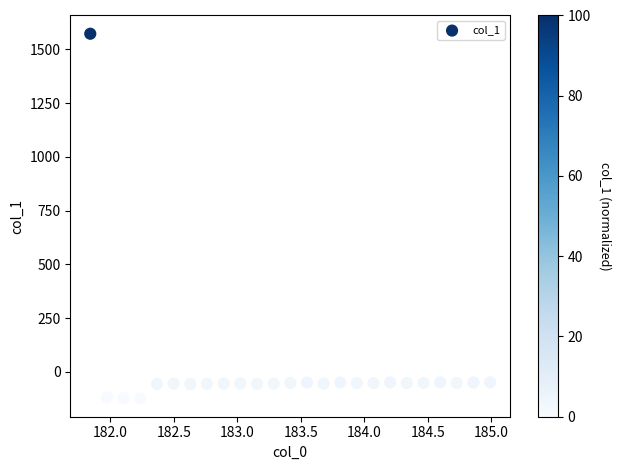

What is the range of Y values (max minus min)?

1695.7